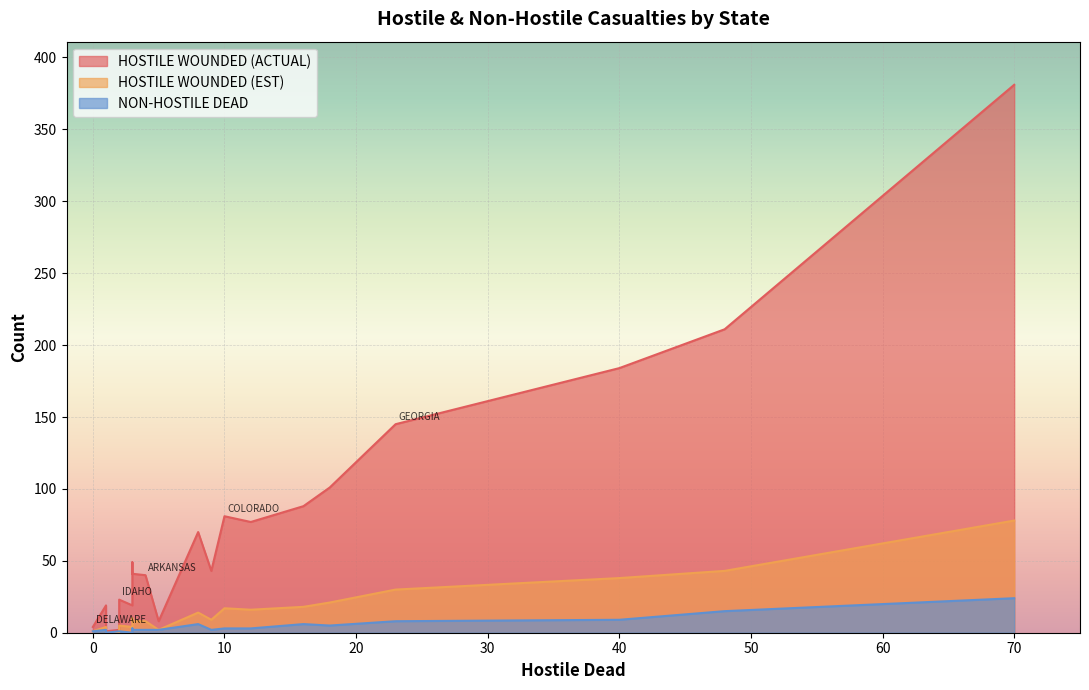

Which category has the lowest value in the HOSTILE WOUNDED (ACTUAL) series?

AMERICAN SAMOA